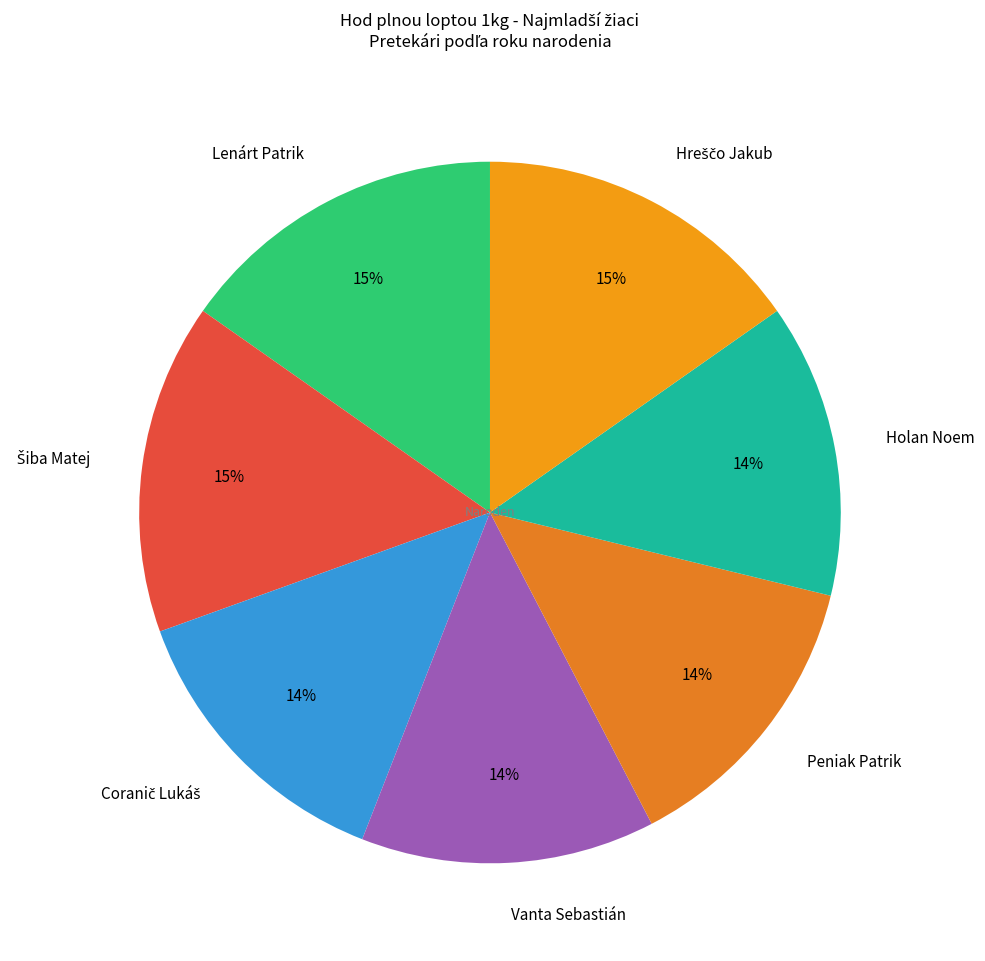

True or false: Peniak Patrik accounts for 14% of the total.

True